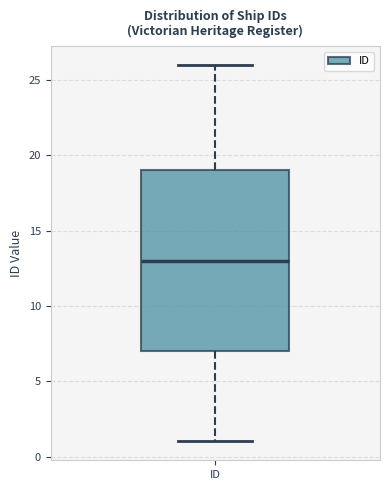

Read this box plot against the y-axis: the position of the median line, the range covered by the box, and the ends of both whiskers. The values are not printed on the chart, so give them approximately, as read against the axis.

median 13, box 7 to 19, whiskers 1 to 26